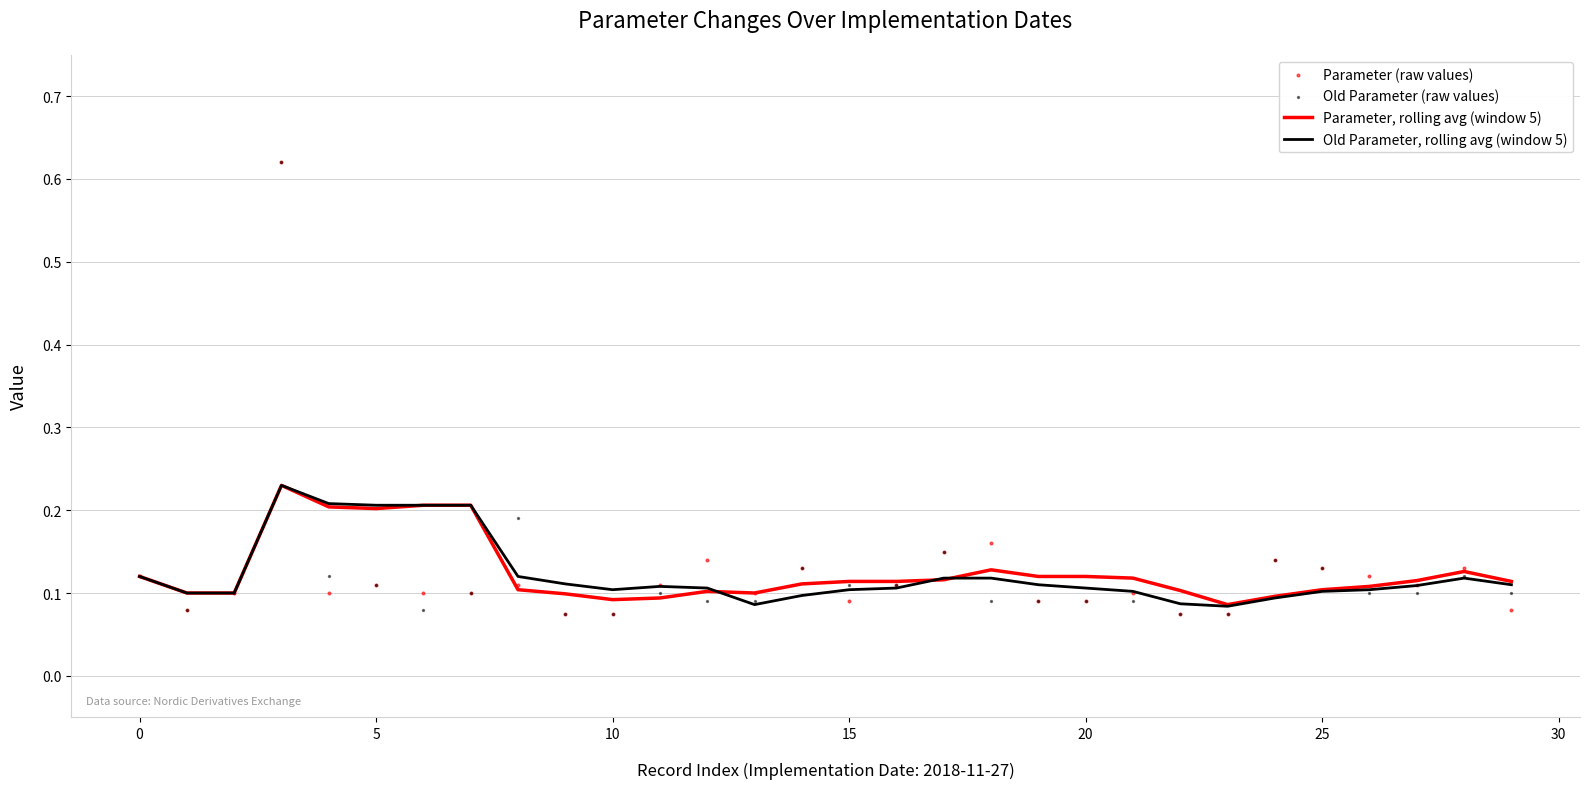

Which series has the largest Y range (max minus min)?

Parameter (raw values)